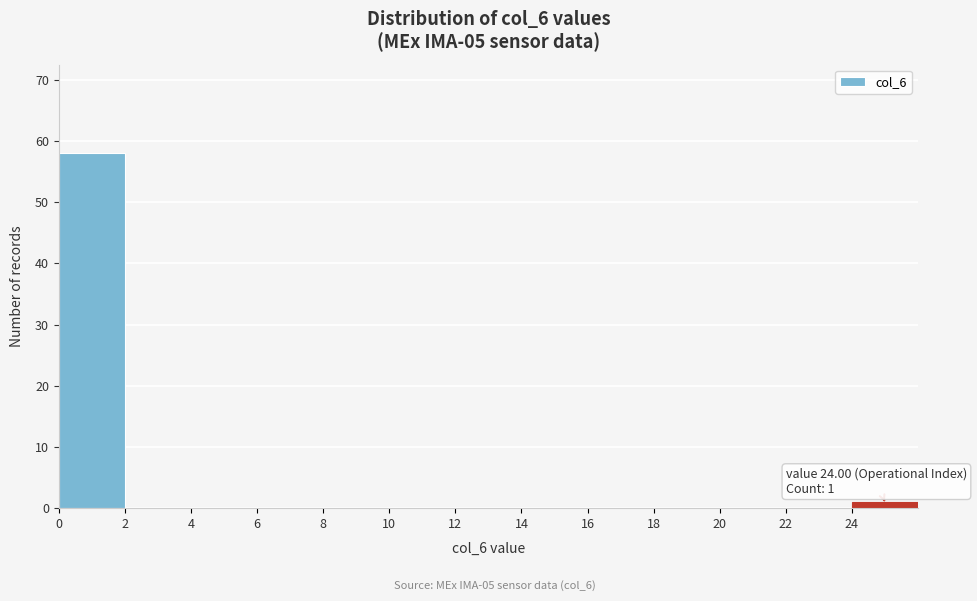

Over which range of the x-axis is the bar tallest?

0 to 2